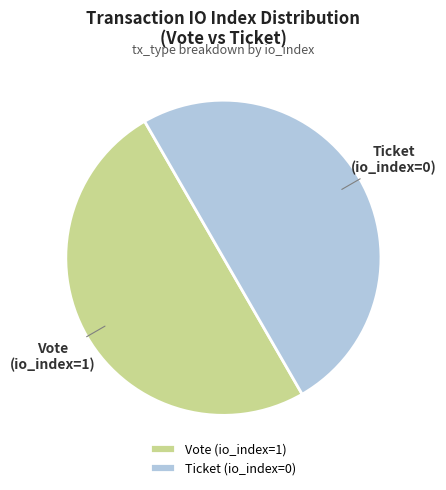

True or false: Ticket (io_index=0) accounts for 44% of the total.

False